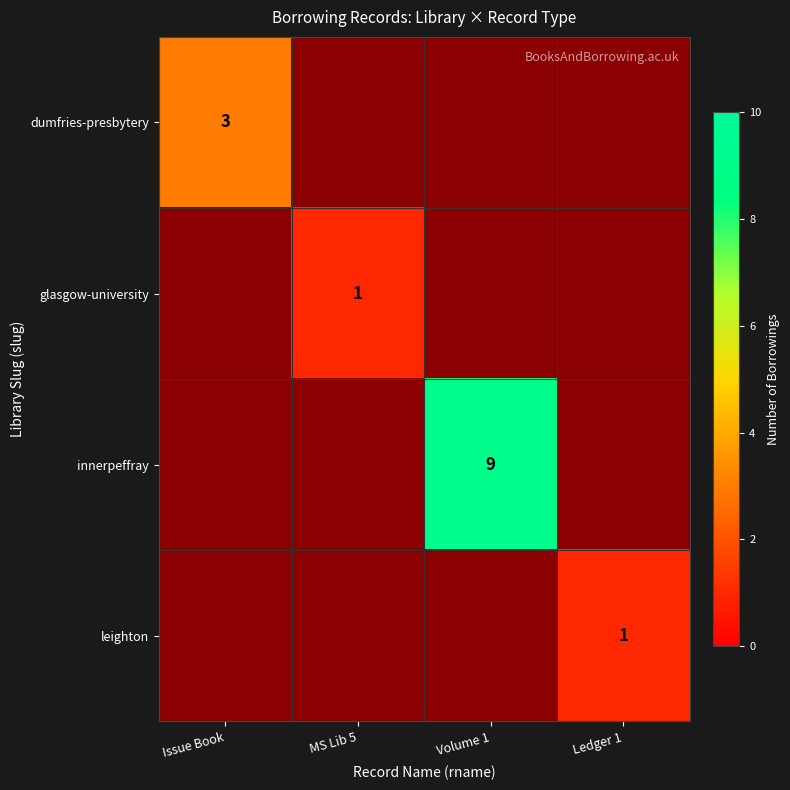

The value of innerpeffray at Volume 1 is 9. True or false?

True